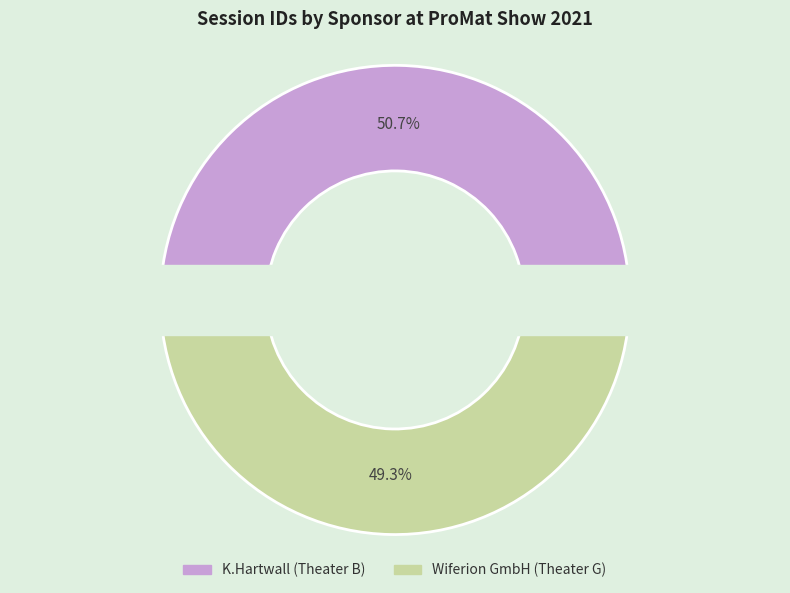

What percentage is the K.Hartwall (Theater B) slice, to the nearest percent?

51%